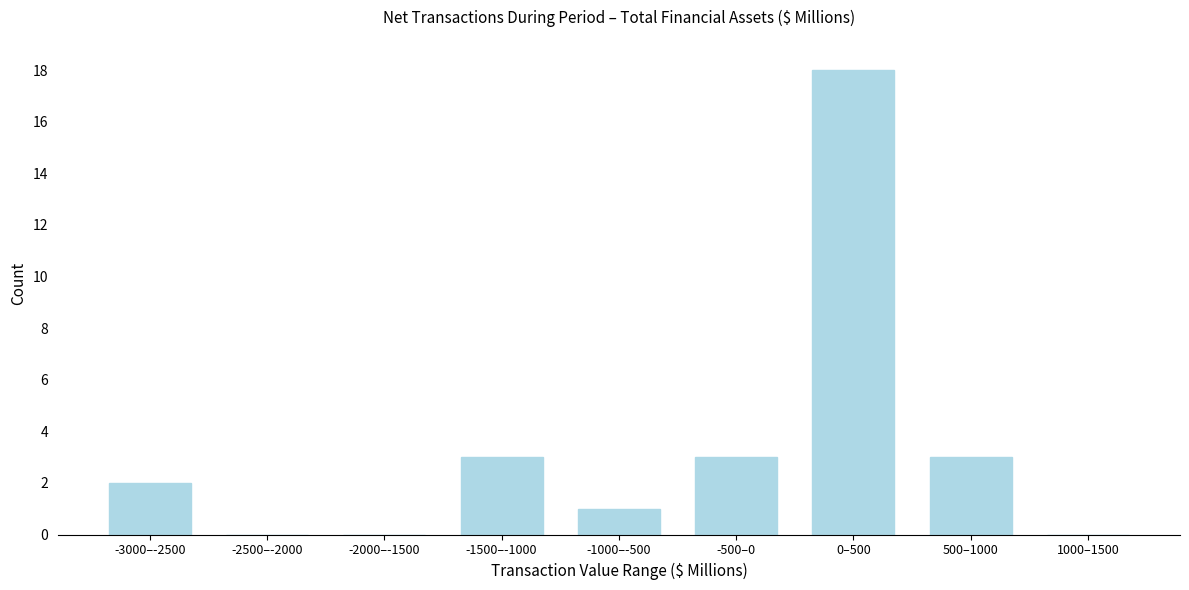

Reading right to left, what are all the values shown in this chart?

1000–1500=0	500–1000=3	0–500=18	-500–0=3	-1000–-500=1	-1500–-1000=3	-2000–-1500=0	-2500–-2000=0	-3000–-2500=2